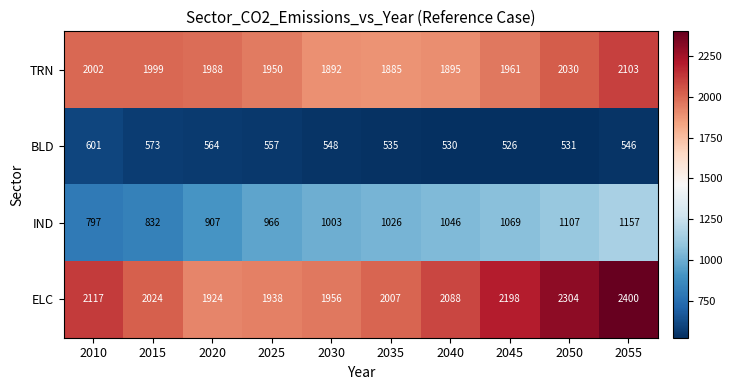

How many data points does each series have?

10